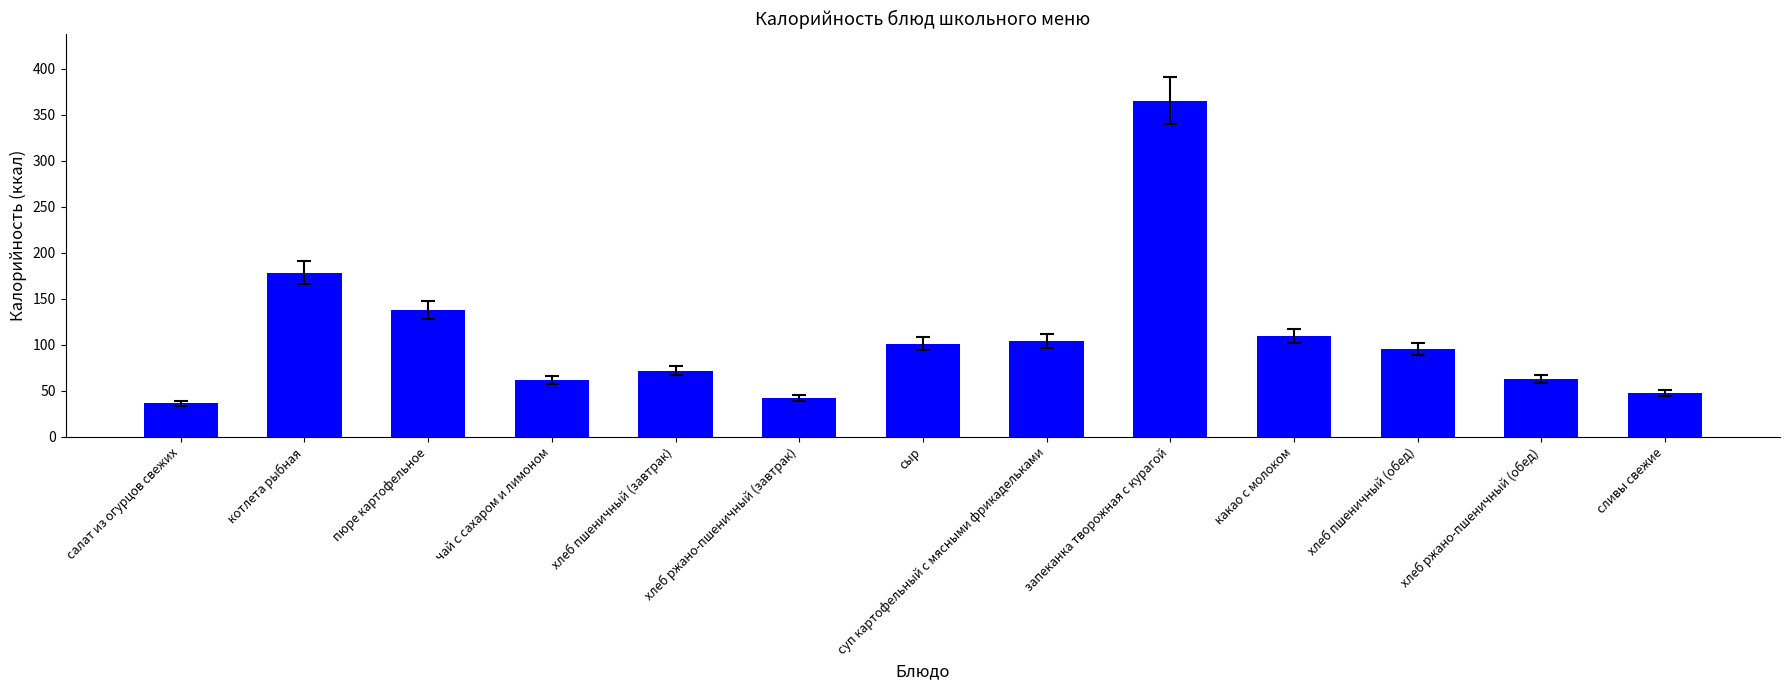

What is the approximate value at котлета рыбная?

178.0